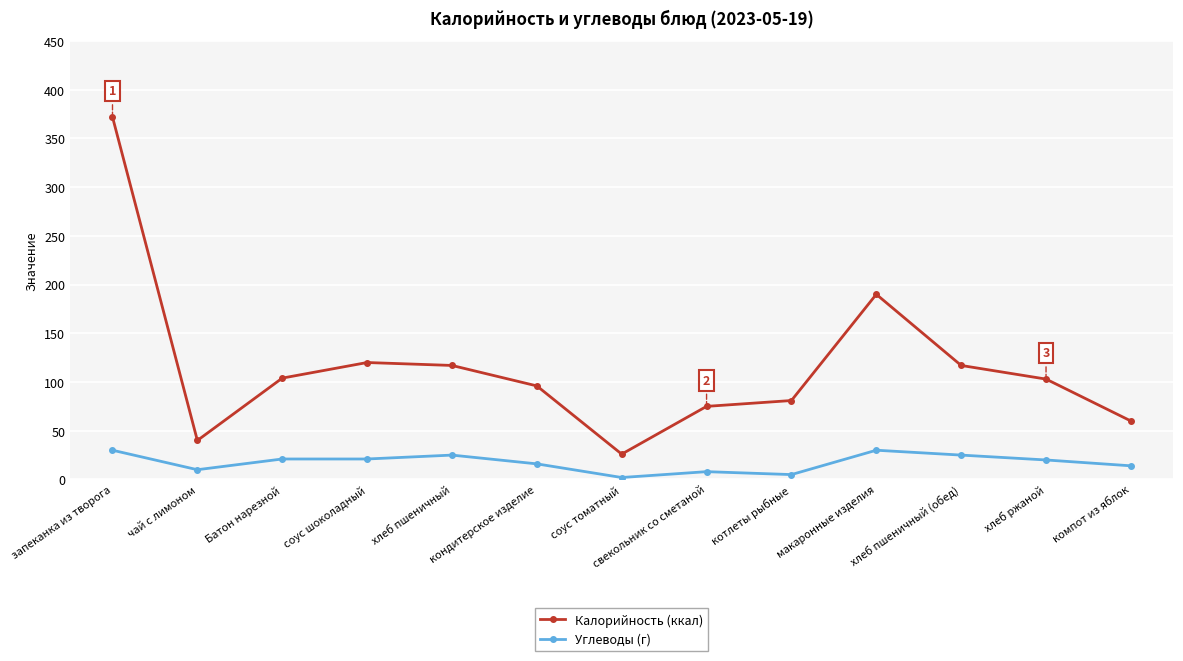

What is the minimum value for Углеводы (г)?

2